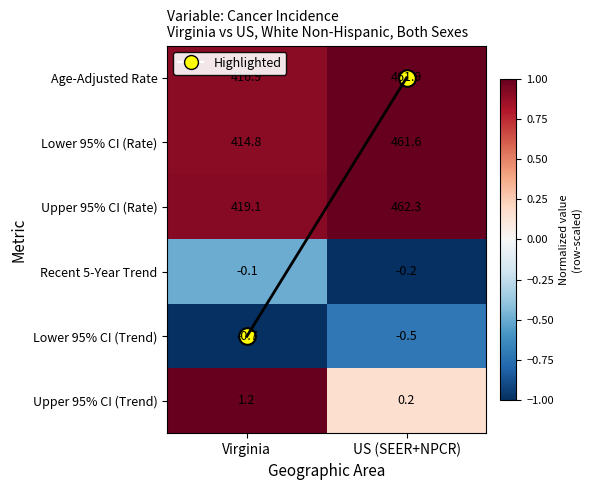

Where is Lower 95% CI (Trend) nearest to the value 0?

US (SEER+NPCR)